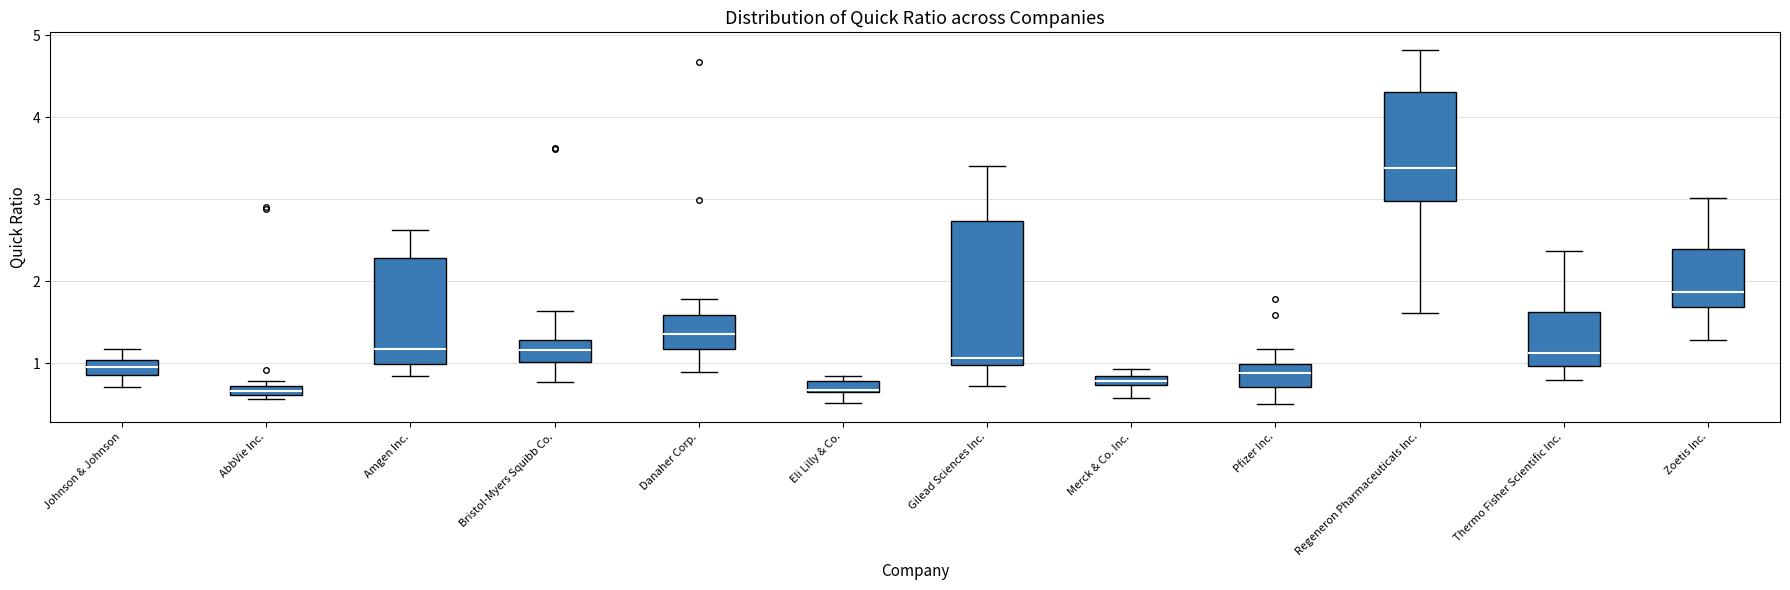

Which box has the highest median line?

Regeneron Pharmaceuticals Inc.